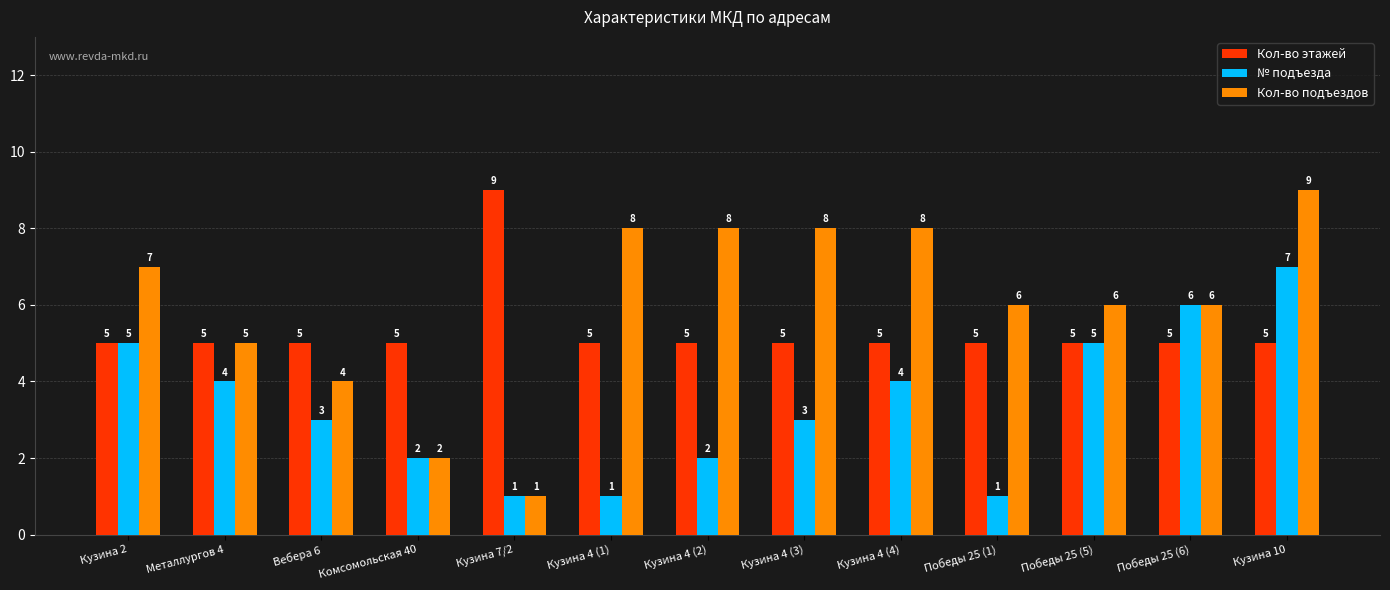

Which series has the largest range (max minus min)?

Кол-во подъездов